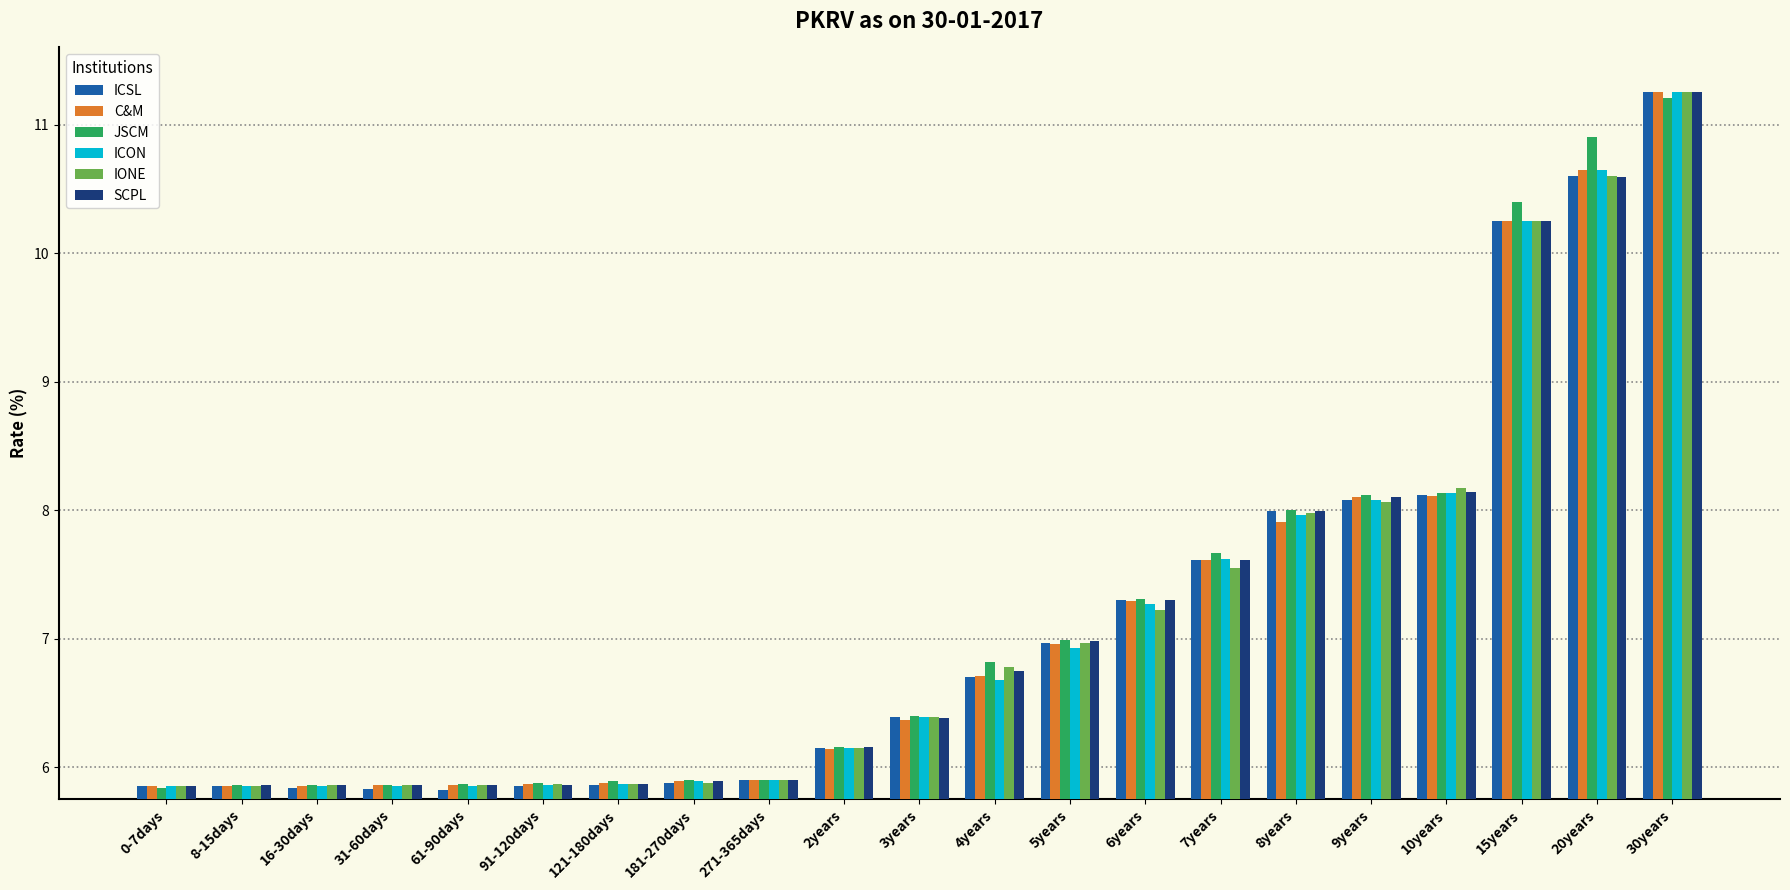

At how many categories does at least one series exceed 9?

3